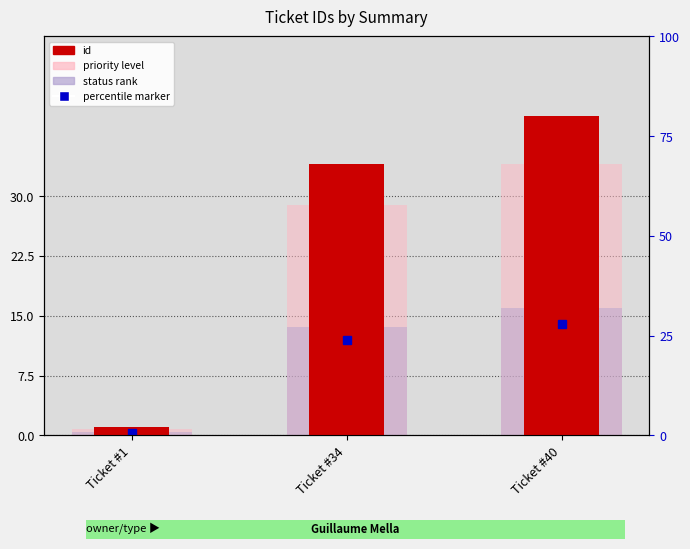

How many groups of bars are there?

3